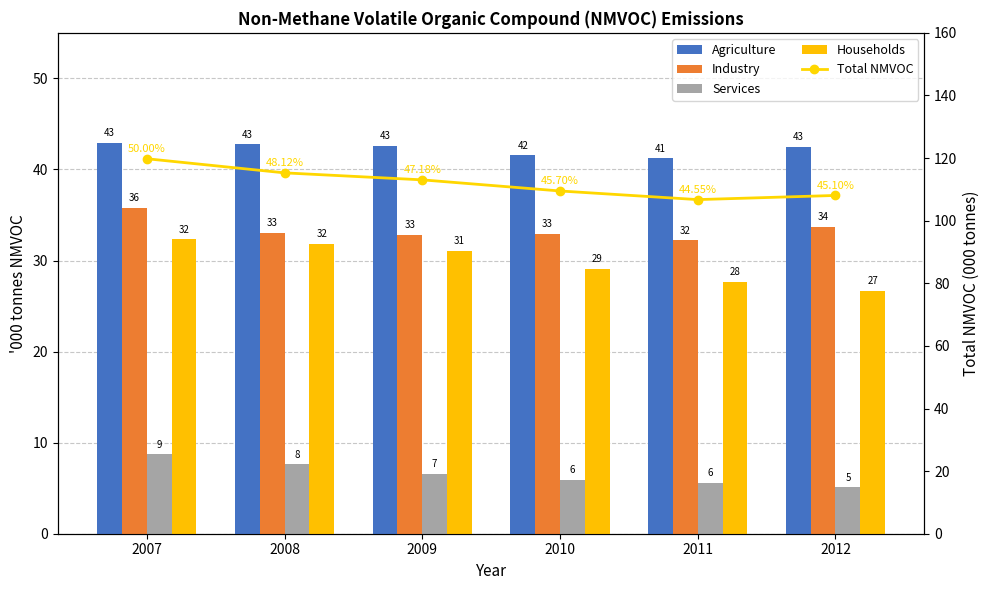

Does the chart contain stacked bars?

No